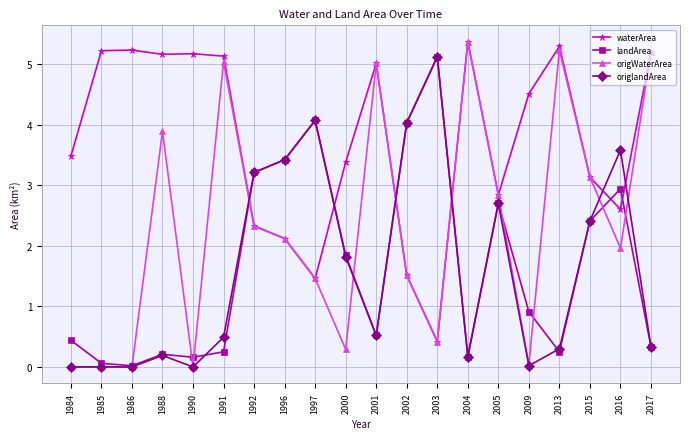

What is the difference between the highest and lowest values at 2001?

4.5